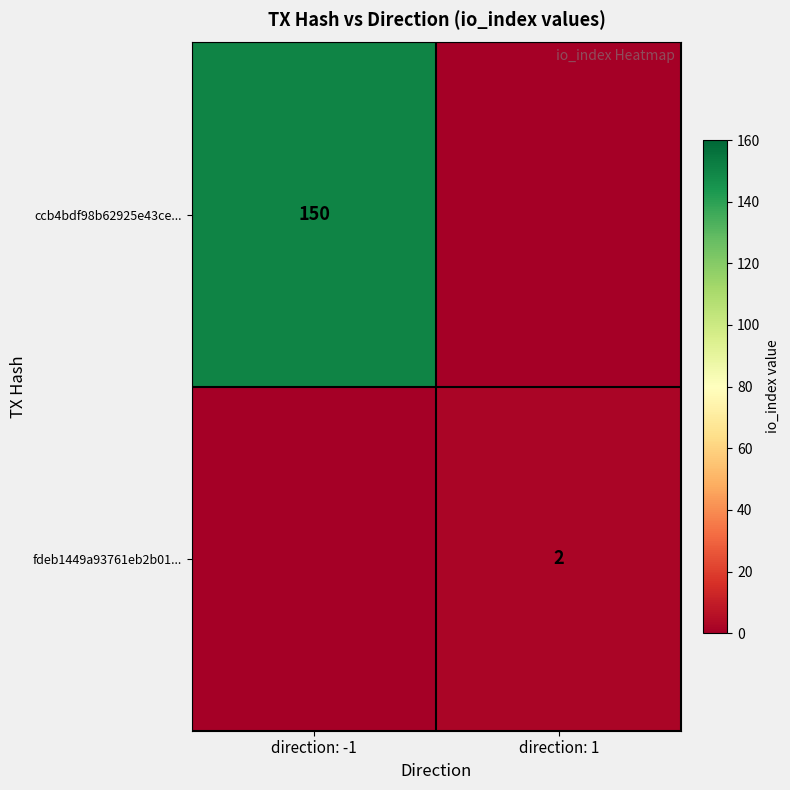

At how many categories does at least one series exceed 138?

1